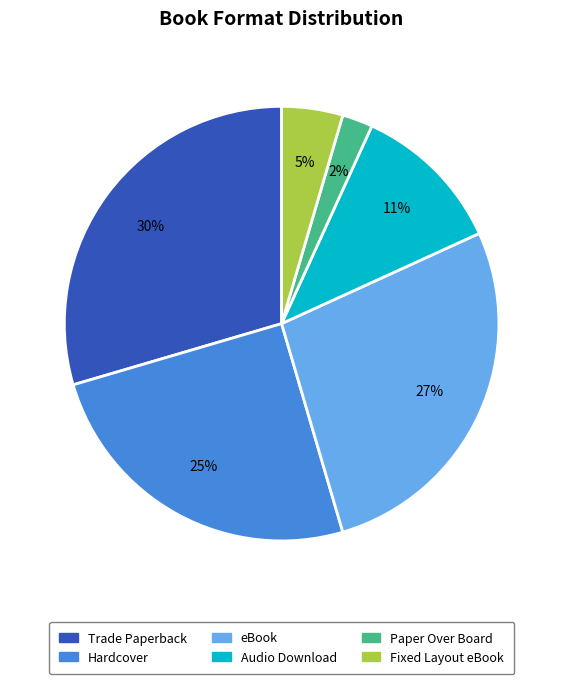

How many segments does this pie chart have?

6